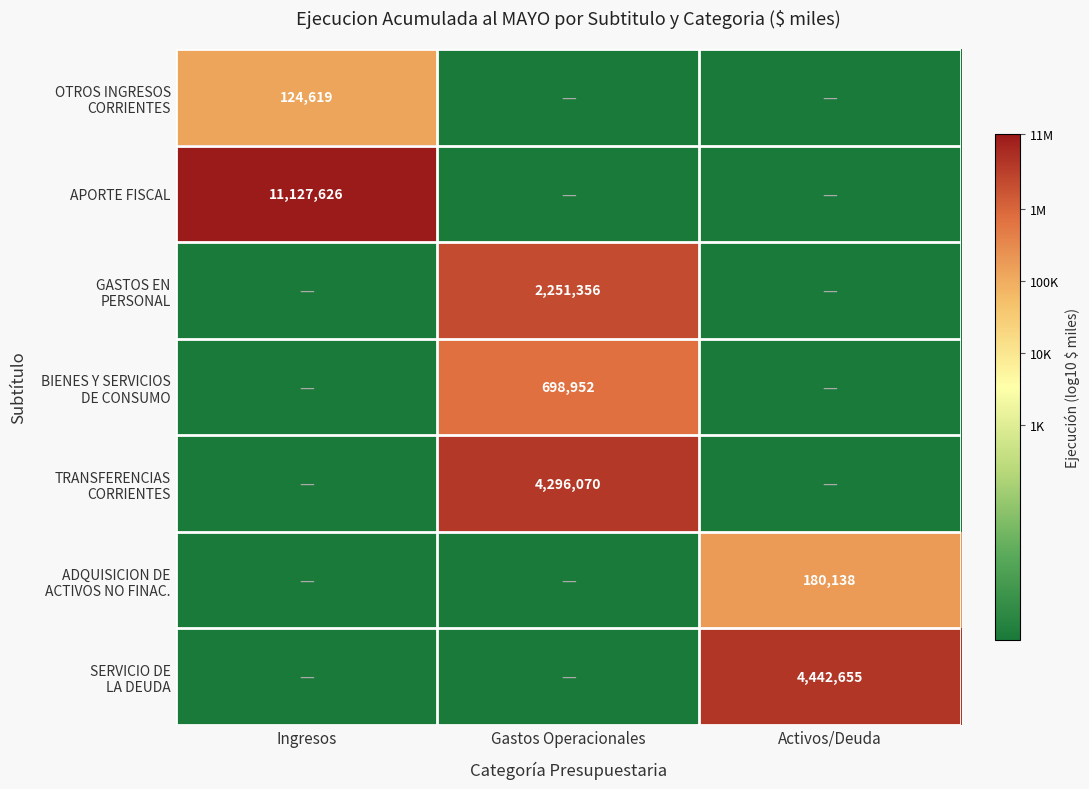

The value of APORTE FISCAL at Ingresos is 11127626. True or false?

True